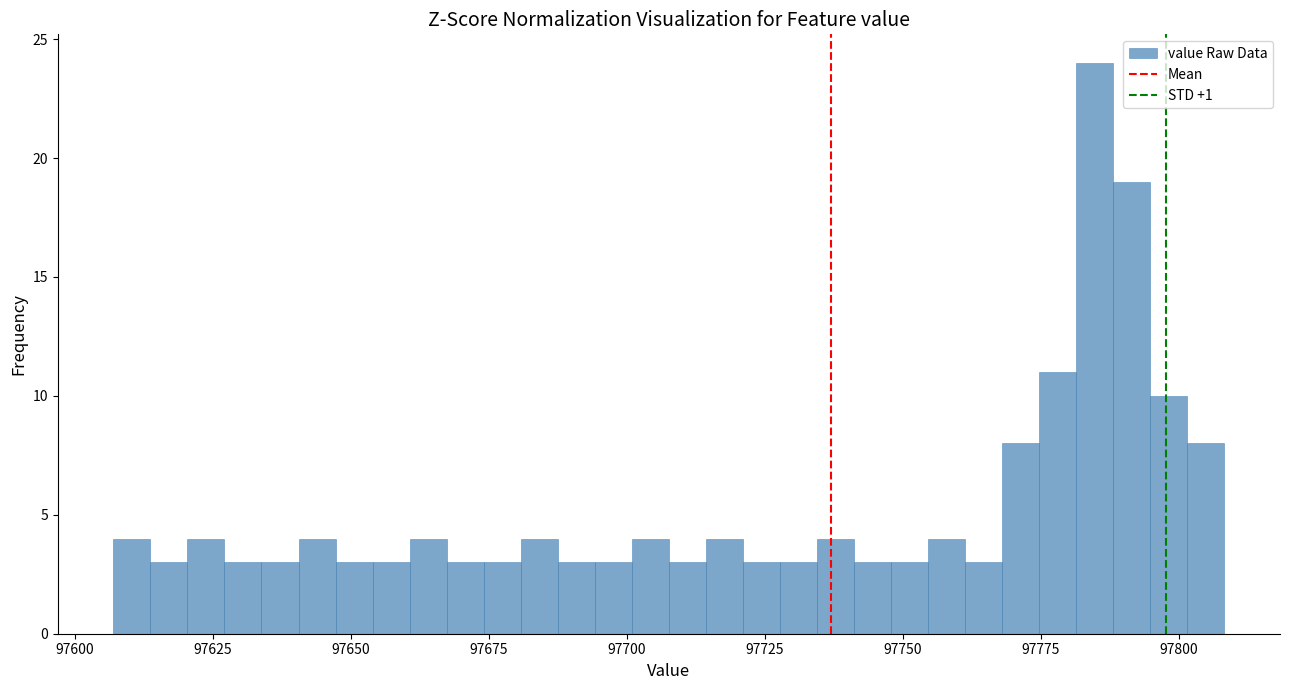

Read against the x-axis, roughly where is the centre of the tallest bar?

97785